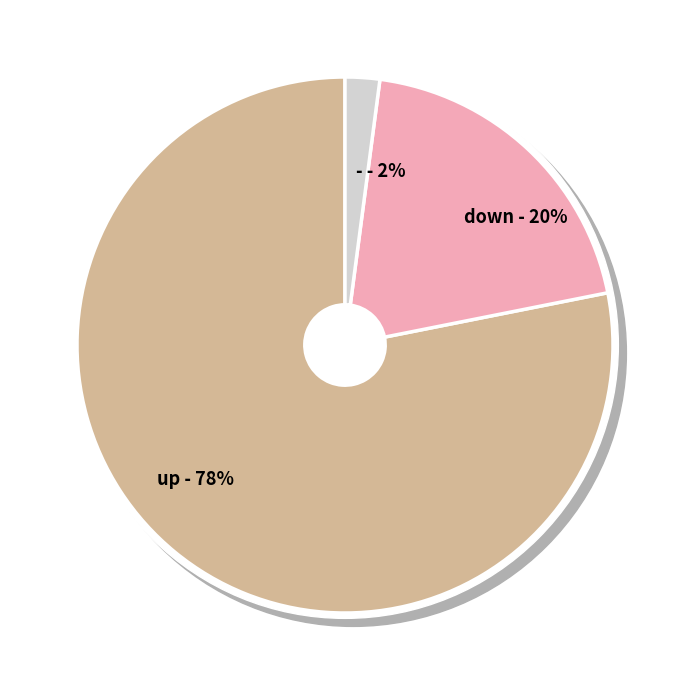

Is it true that down is 33% of the pie?

False